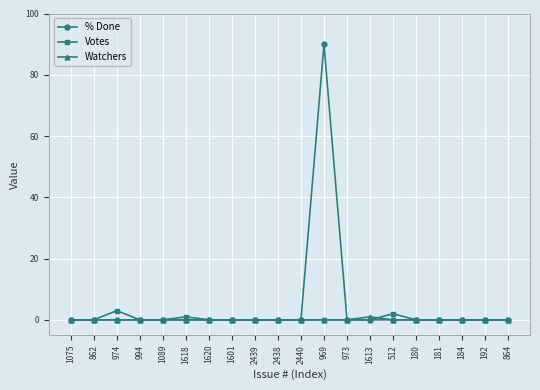

Does the chart display data point markers on the line(s)?

Yes